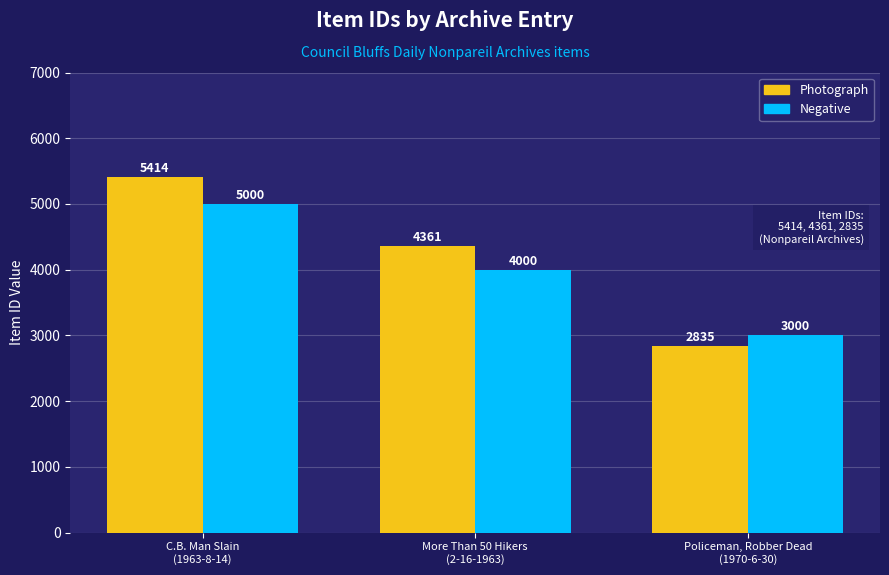

How many bars are there in each group?

2